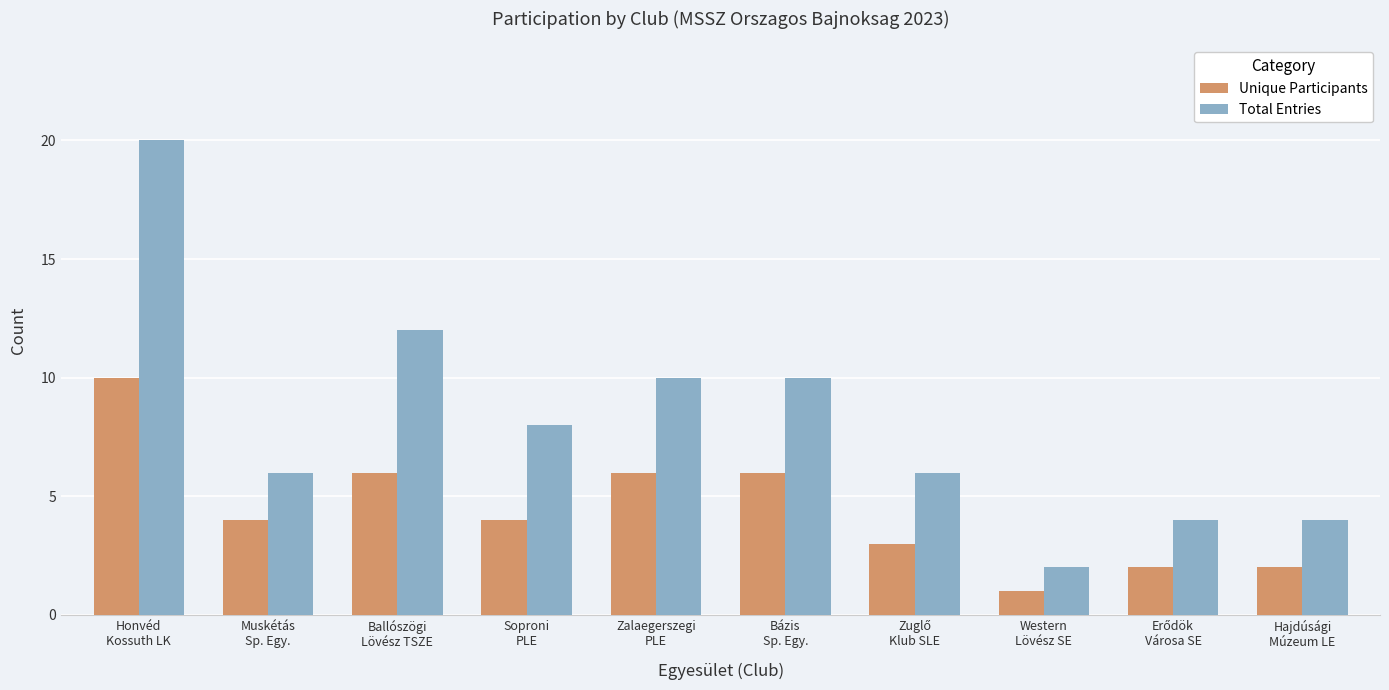

How many values in the Total Entries series are below 8?

5